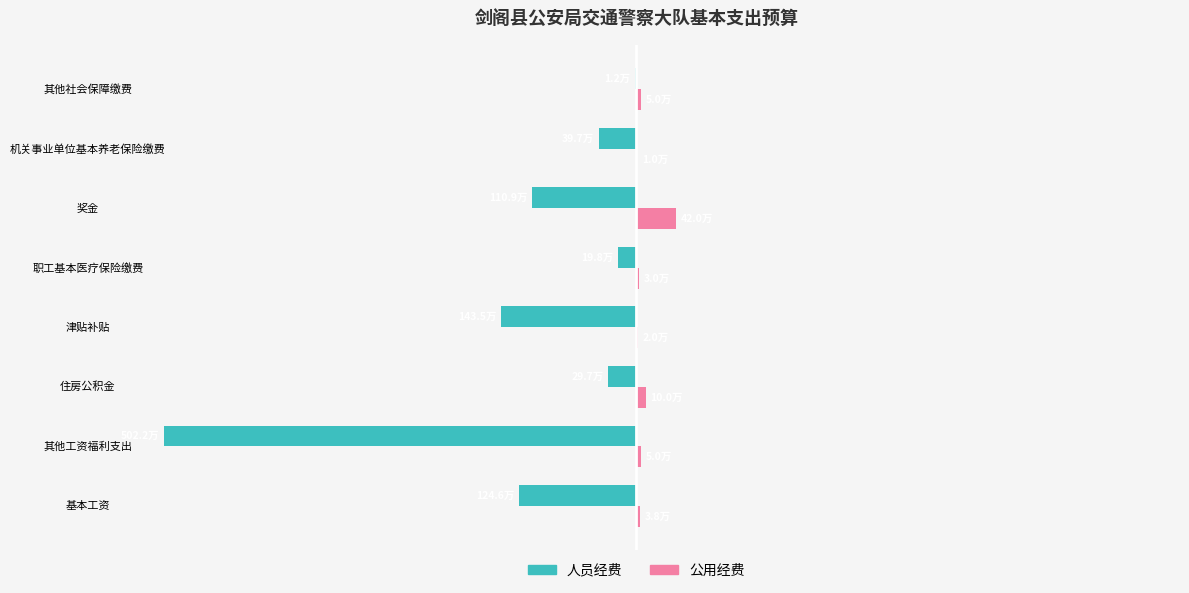

What are all the series names shown in the legend?

人员经费, 公用经费